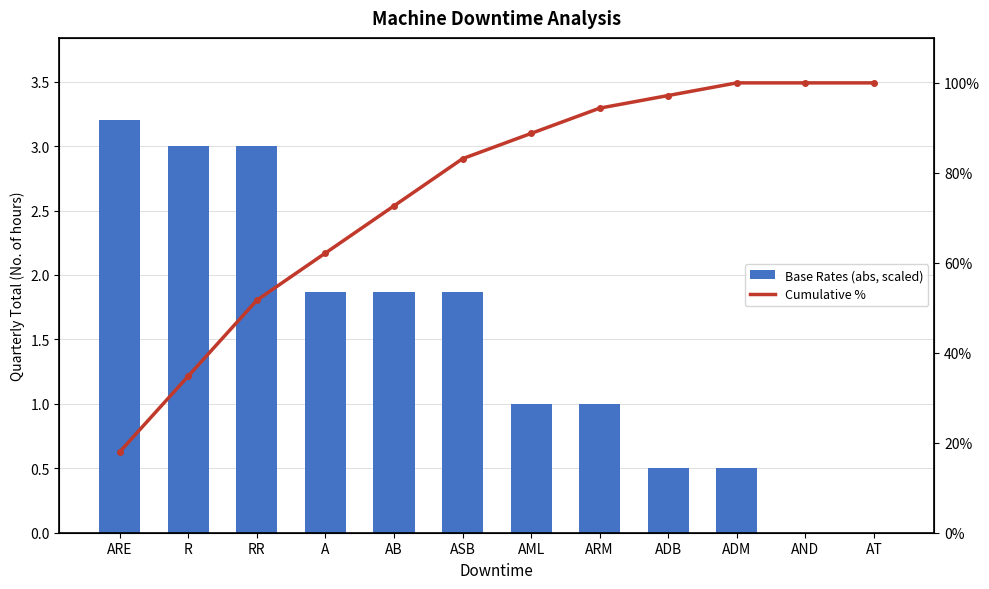

How many categories are shown in the chart?

12